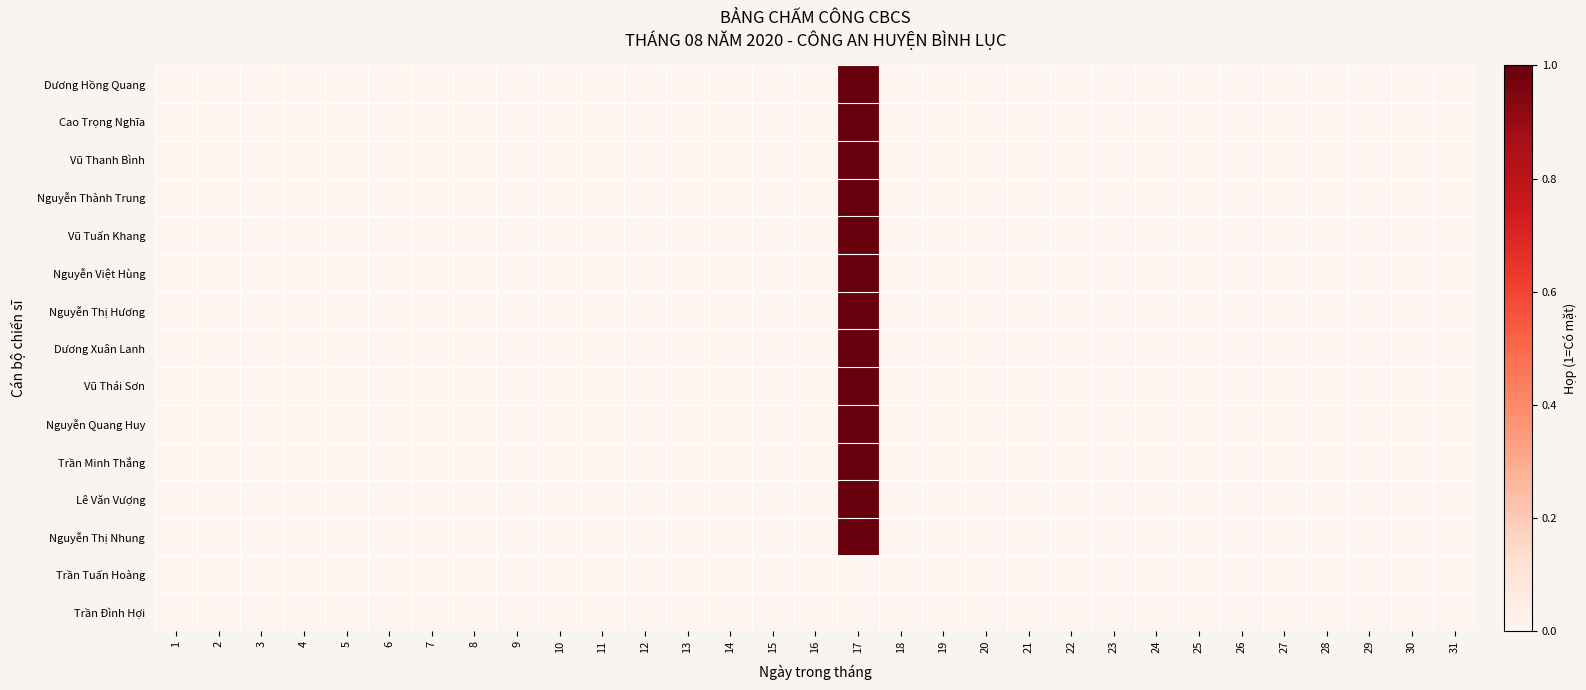

List the series in order of their peak value, lowest first.

Trần Tuấn Hoàng, Trần Đình Hợi, Dương Hồng Quang, Cao Trọng Nghĩa, Vũ Thanh Bình, Nguyễn Thành Trung, Vũ Tuấn Khang, Nguyễn Việt Hùng, Nguyễn Thị Hương, Dương Xuân Lanh, Vũ Thái Sơn, Nguyễn Quang Huy, Trần Minh Thắng, Lê Văn Vượng, Nguyễn Thị Nhung